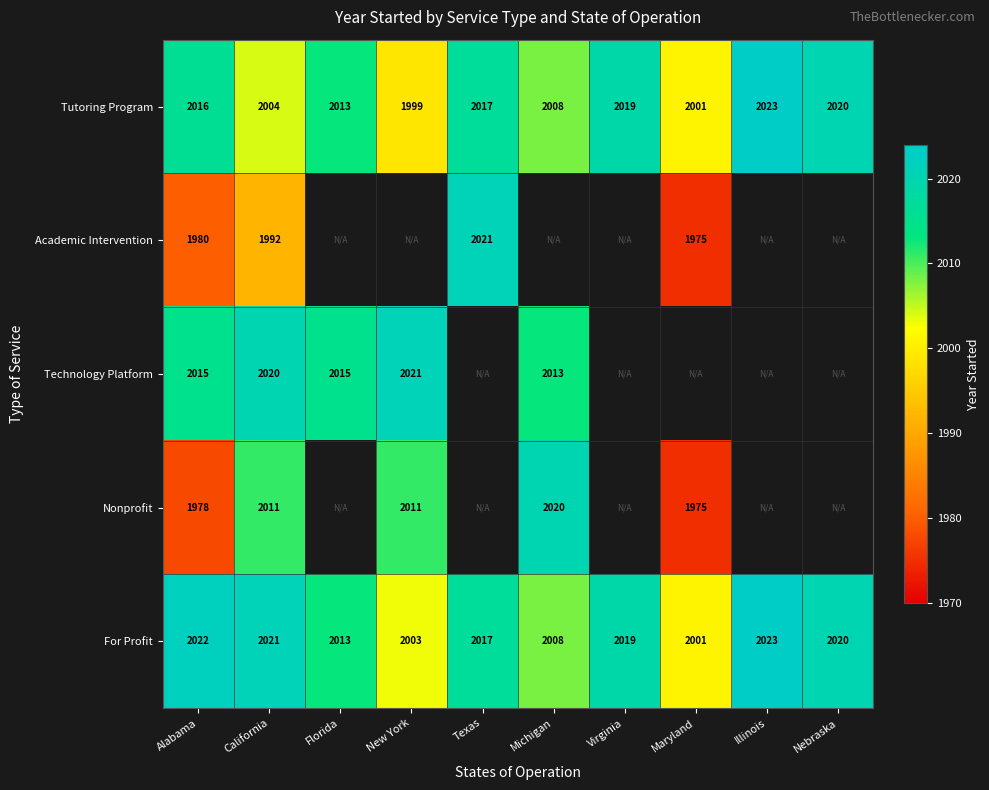

The For Profit series shows 1368 at Michigan. True or false?

False